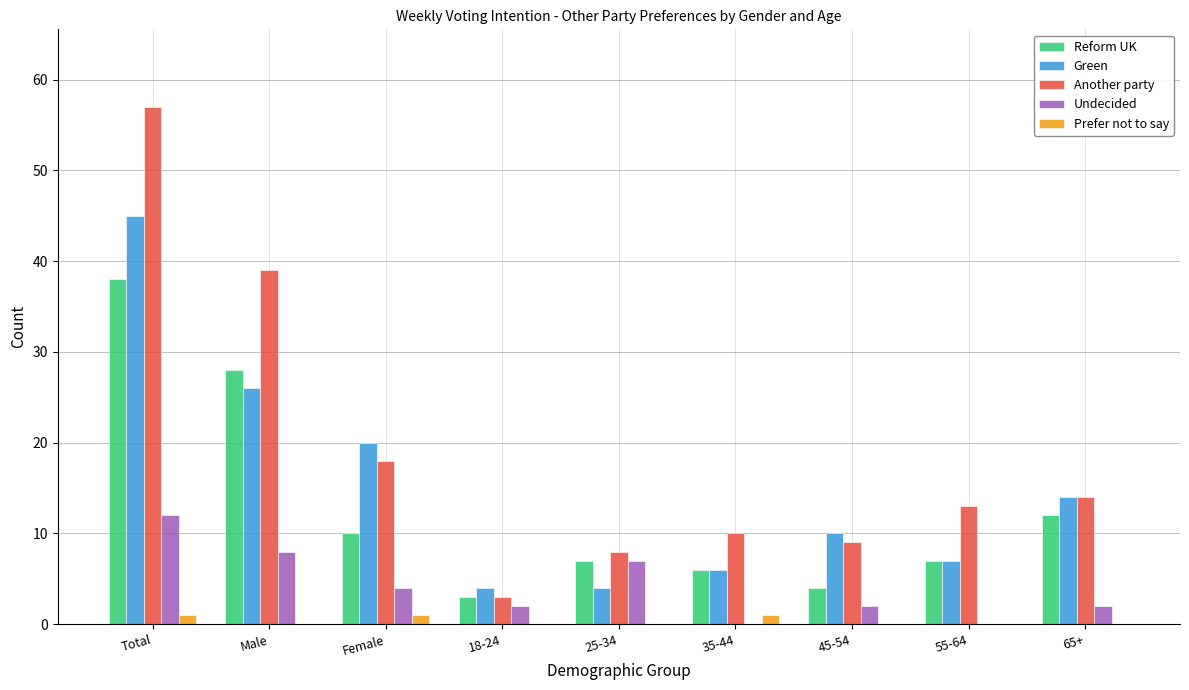

How many distinct data groups are displayed?

5